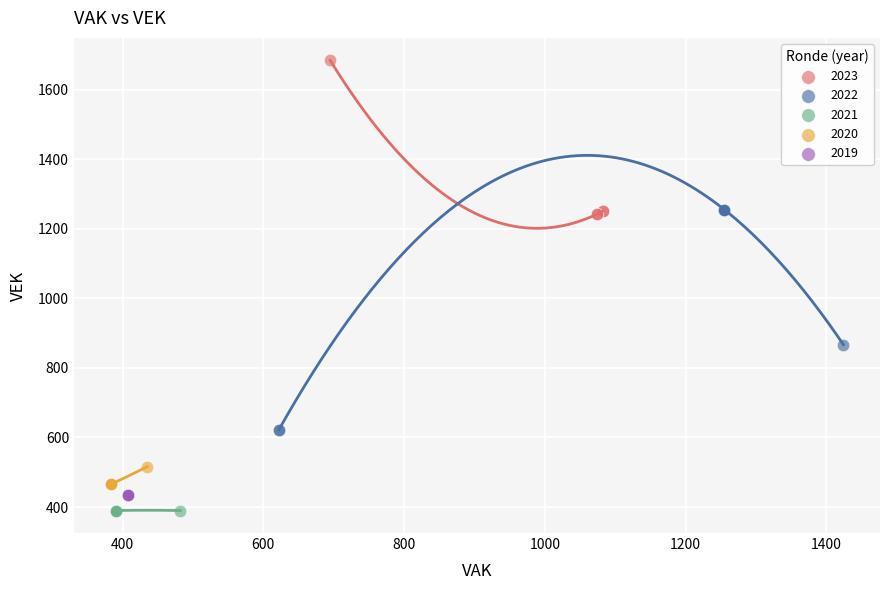

Which series reaches the maximum Y coordinate?

2023